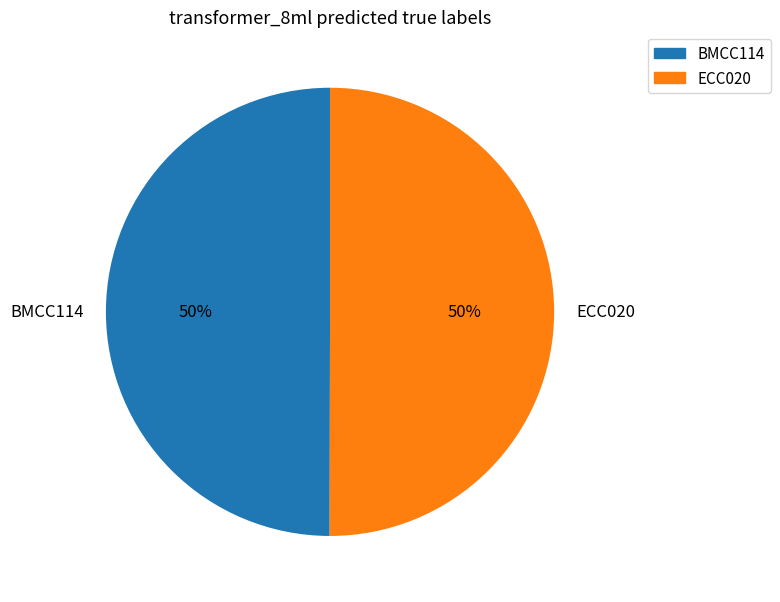

Approximately how many times larger is the value at BMCC114 compared to ECC020?

1.0